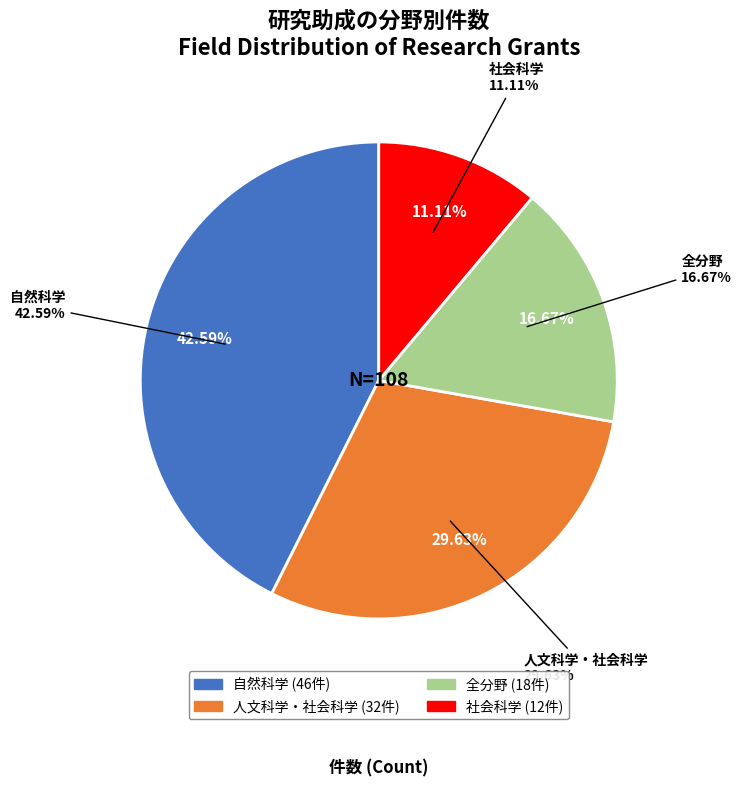

To the nearest percent, what is the average slice percentage?

25%